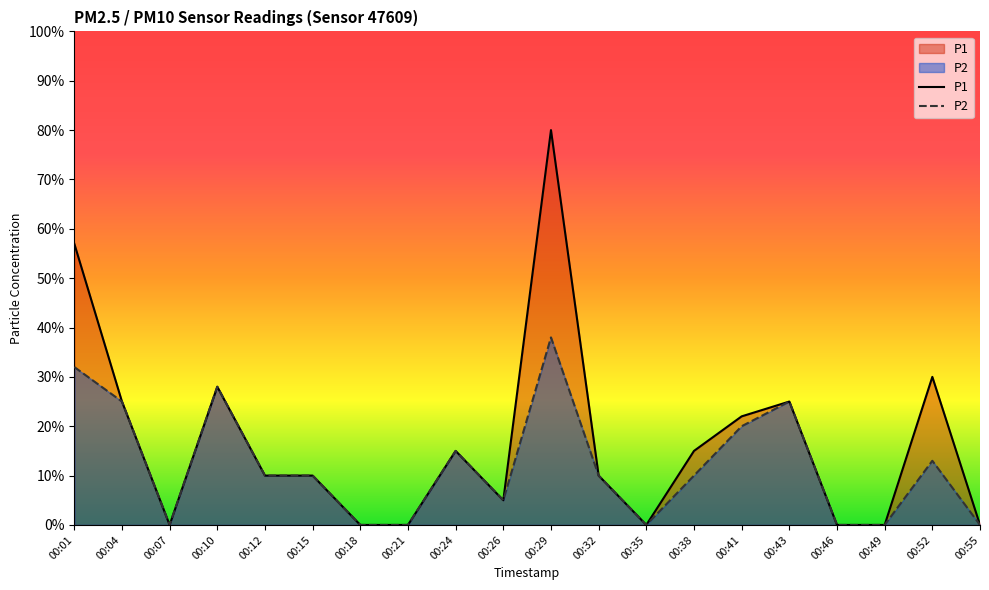

The value of P2 at 00:01 is 0.3. True or false?

True